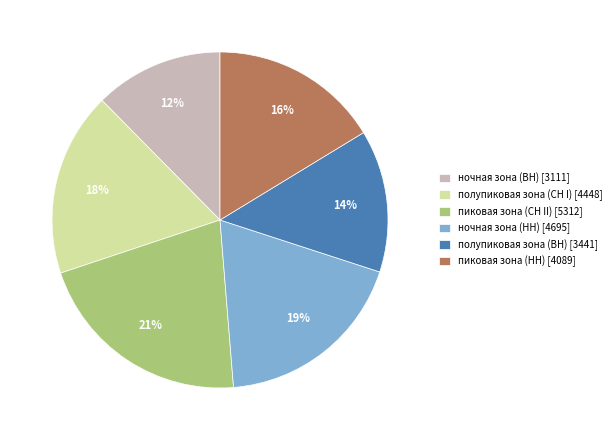

True or false: ночная зона (ВН) accounts for 12% of the total.

True